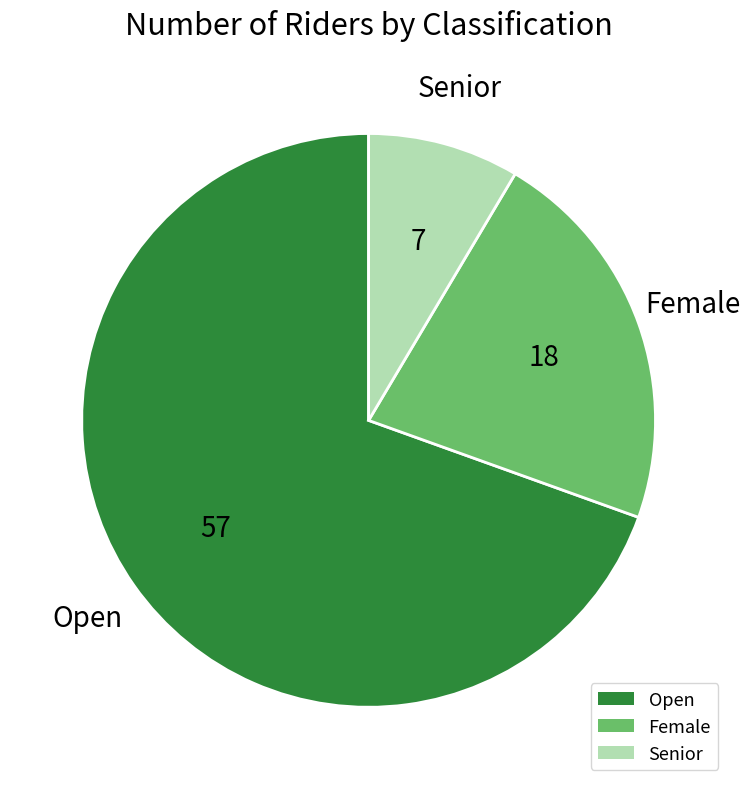

How many slices are in this pie chart?

3